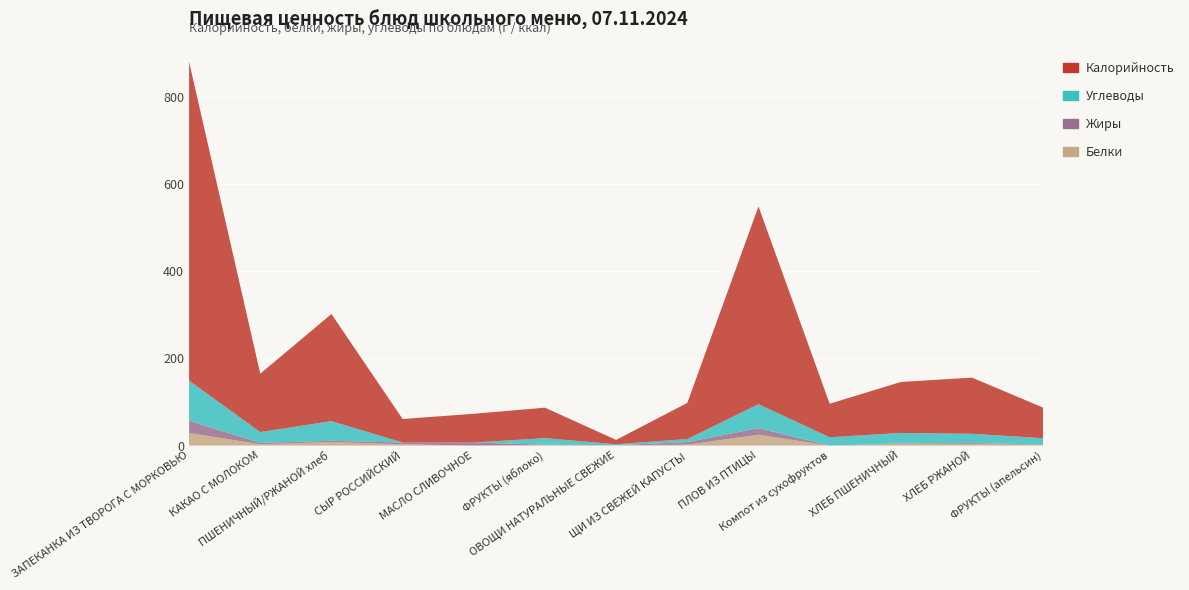

Reading left to right, what are all the values shown in this chart?

Белки: ЗАПЕКАНКА ИЗ ТВОРОГА С МОРКОВЬЮ=29	КАКАО С МОЛОКОМ=3	ПШЕНИЧНЫЙ/РЖАНОЙ хлеб=8	СЫР РОССИЙСКИЙ=3	МАСЛО СЛИВОЧНОЕ=0	ФРУКТЫ (яблоко)=1	ОВОЩИ НАТУРАЛЬНЫЕ СВЕЖИЕ=1	ЩИ ИЗ СВЕЖЕЙ КАПУСТЫ=2	ПЛОВ ИЗ ПТИЦЫ=25	Компот из сухофруктов=0	ХЛЕБ ПШЕНИЧНЫЙ=4	ХЛЕБ РЖАНОЙ=4	ФРУКТЫ (апельсин)=1
Жиры: ЗАПЕКАНКА ИЗ ТВОРОГА С МОРКОВЬЮ=28	КАКАО С МОЛОКОМ=3	ПШЕНИЧНЫЙ/РЖАНОЙ хлеб=3	СЫР РОССИЙСКИЙ=4	МАСЛО СЛИВОЧНОЕ=7	ФРУКТЫ (яблоко)=1	ОВОЩИ НАТУРАЛЬНЫЕ СВЕЖИЕ=0	ЩИ ИЗ СВЕЖЕЙ КАПУСТЫ=6	ПЛОВ ИЗ ПТИЦЫ=15	Компот из сухофруктов=0	ХЛЕБ ПШЕНИЧНЫЙ=1	ХЛЕБ РЖАНОЙ=2	ФРУКТЫ (апельсин)=1
Углеводы: ЗАПЕКАНКА ИЗ ТВОРОГА С МОРКОВЬЮ=92	КАКАО С МОЛОКОМ=25	ПШЕНИЧНЫЙ/РЖАНОЙ хлеб=45	СЫР РОССИЙСКИЙ=0	МАСЛО СЛИВОЧНОЕ=0	ФРУКТЫ (яблоко)=15	ОВОЩИ НАТУРАЛЬНЫЕ СВЕЖИЕ=2	ЩИ ИЗ СВЕЖЕЙ КАПУСТЫ=7	ПЛОВ ИЗ ПТИЦЫ=55	Компот из сухофруктов=19	ХЛЕБ ПШЕНИЧНЫЙ=24	ХЛЕБ РЖАНОЙ=21	ФРУКТЫ (апельсин)=15
Калорийность: ЗАПЕКАНКА ИЗ ТВОРОГА С МОРКОВЬЮ=732	КАКАО С МОЛОКОМ=134	ПШЕНИЧНЫЙ/РЖАНОЙ хлеб=246	СЫР РОССИЙСКИЙ=54	МАСЛО СЛИВОЧНОЕ=66	ФРУКТЫ (яблоко)=70	ОВОЩИ НАТУРАЛЬНЫЕ СВЕЖИЕ=10	ЩИ ИЗ СВЕЖЕЙ КАПУСТЫ=83	ПЛОВ ИЗ ПТИЦЫ=454	Компот из сухофруктов=77	ХЛЕБ ПШЕНИЧНЫЙ=117	ХЛЕБ РЖАНОЙ=129	ФРУКТЫ (апельсин)=70